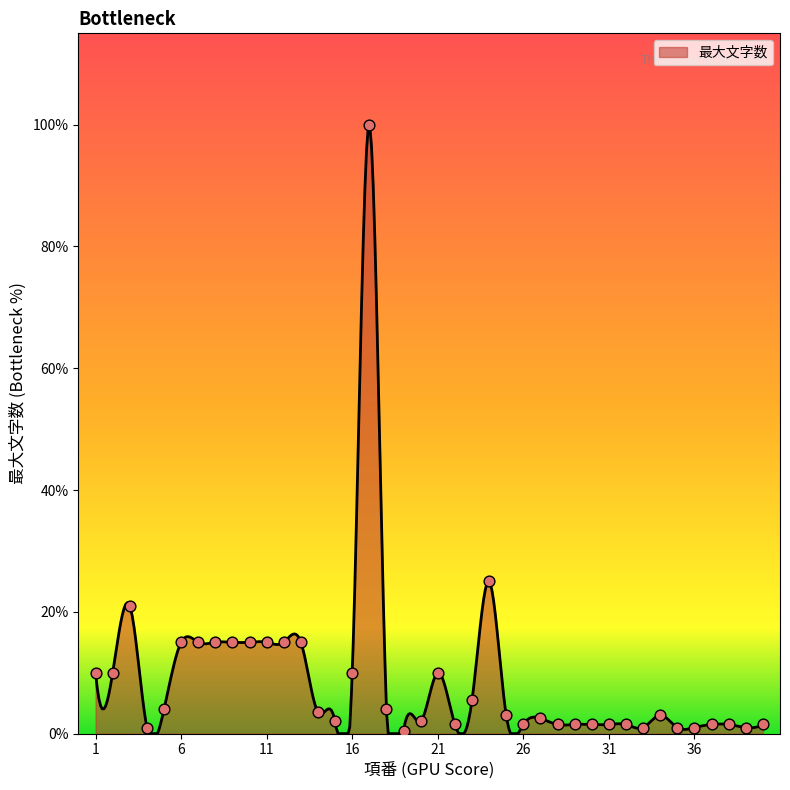

Approximately how many times larger is the value at 27 compared to 28?

1.7